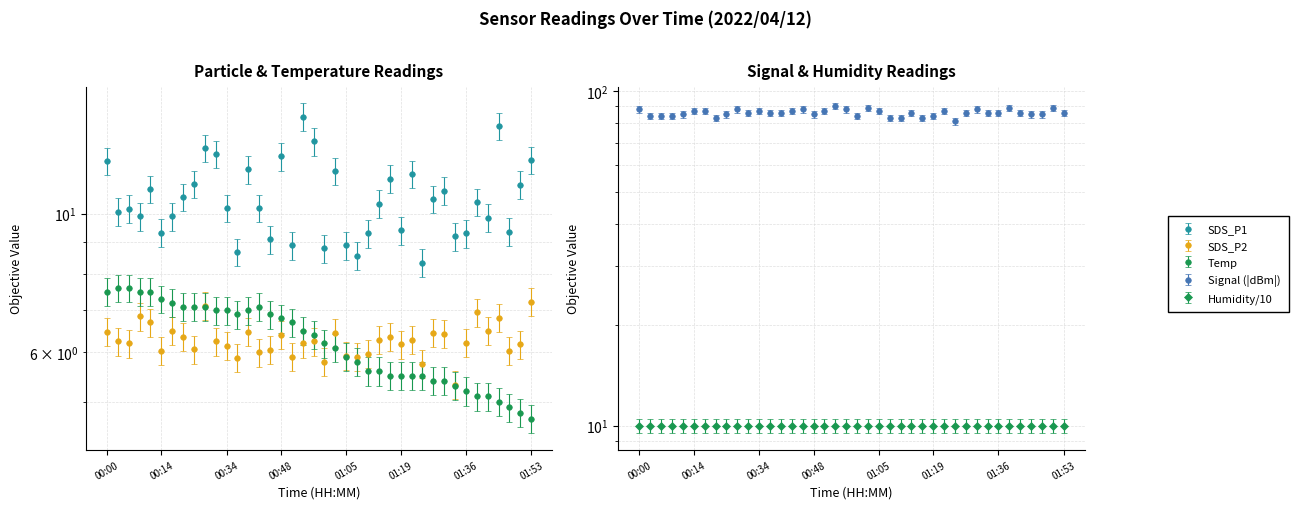

The Signal series shows 137.9 at 00:34. True or false?

False